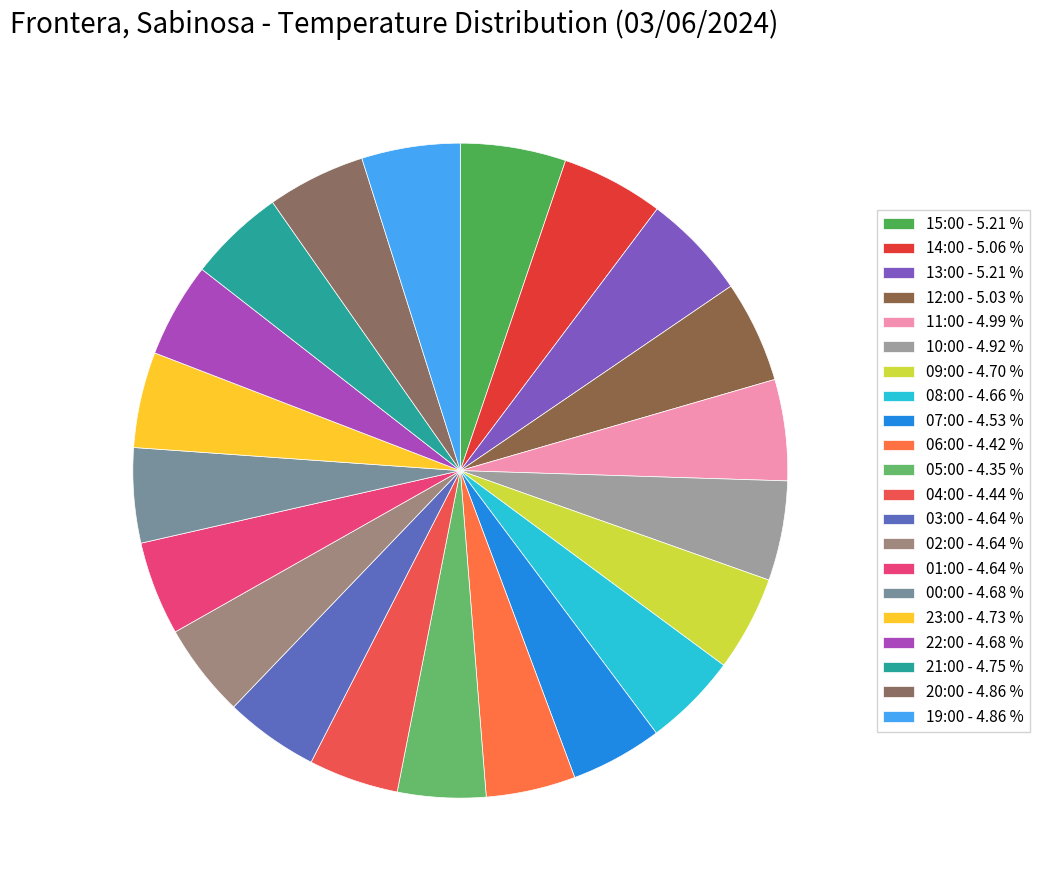

How much of the chart is everything except 06:00?

95.6%